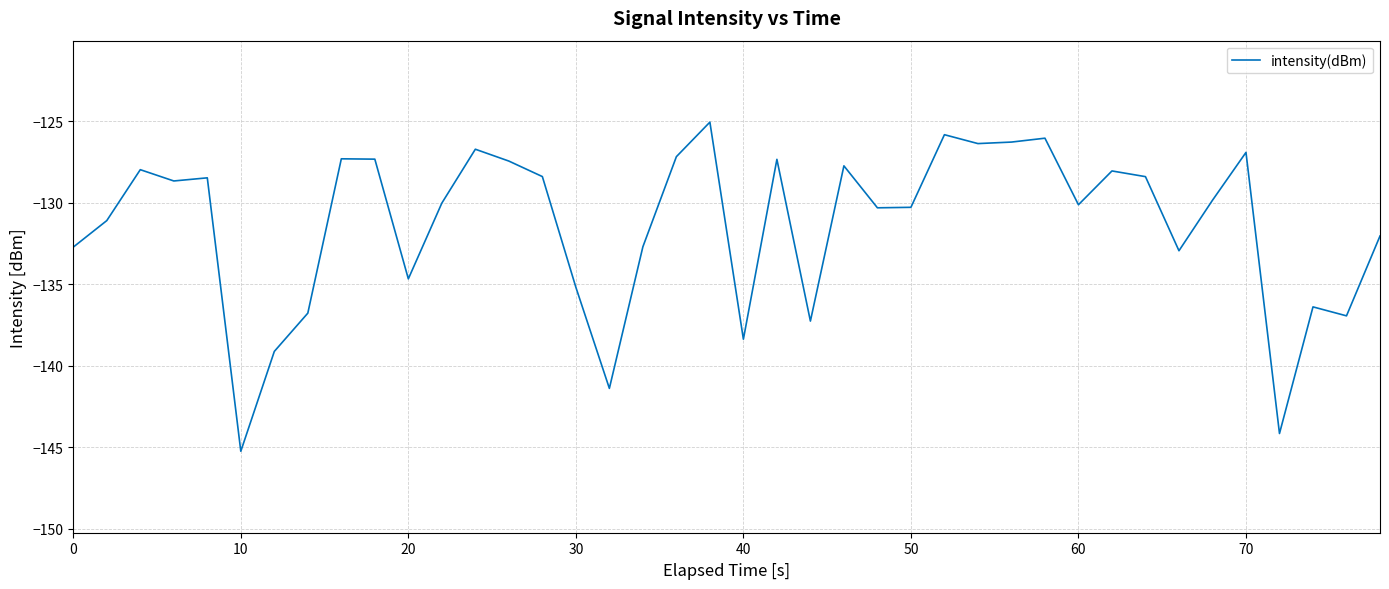

What is the greatest value displayed?

-125.1